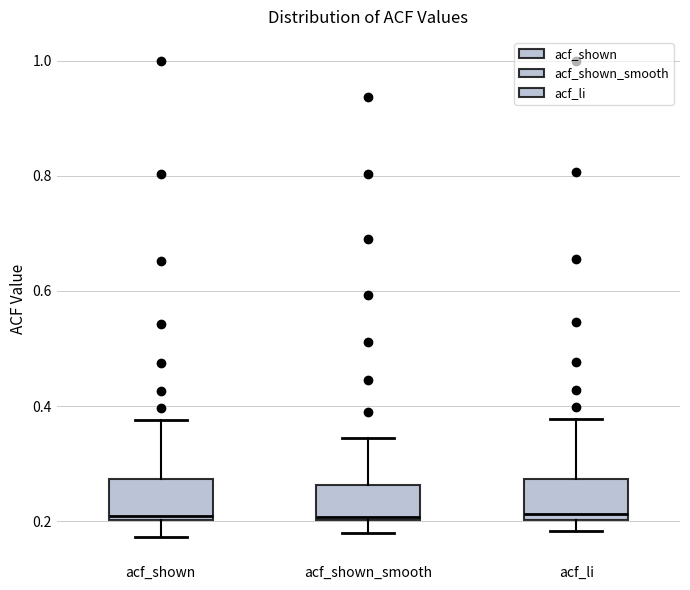

Where is the upper edge of the box for acf_shown_smooth on the y-axis? The values are not printed on the chart, so give them approximately, as read against the axis.

0.26